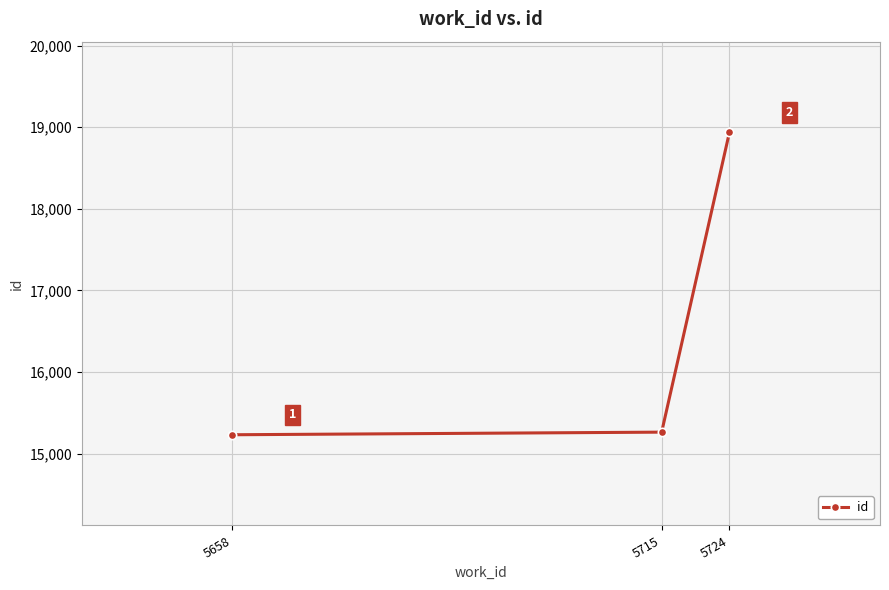

Which label corresponds to the largest value in the chart?

5724